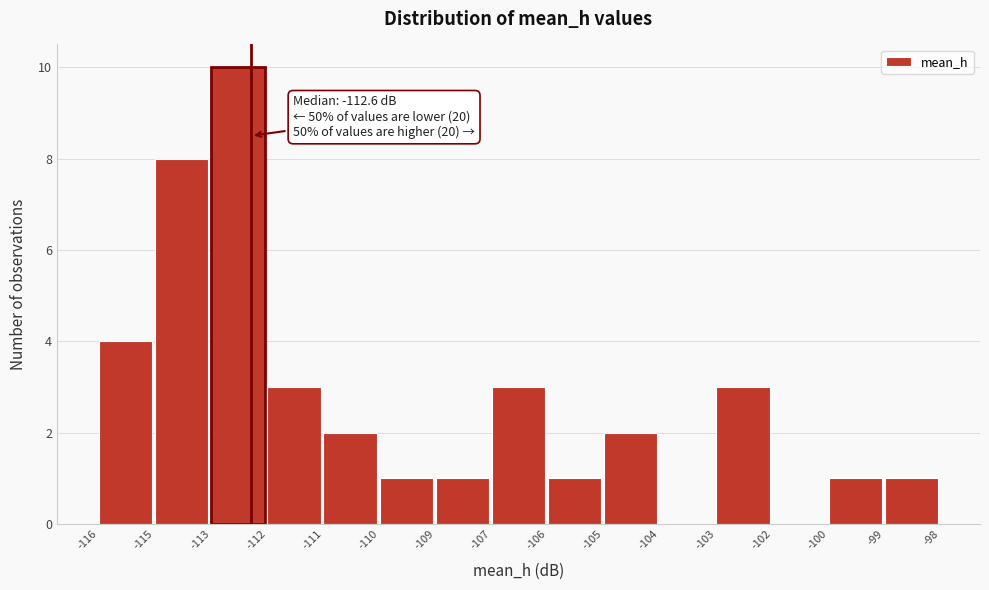

Reading left to right, list all the values displayed in this chart.

-116=4	-115=8	-113=10	-112=3	-111=2	-110=1	-109=1	-107=3	-106=1	-105=2	-104=0	-103=3	-102=0	-100=1	-99=1